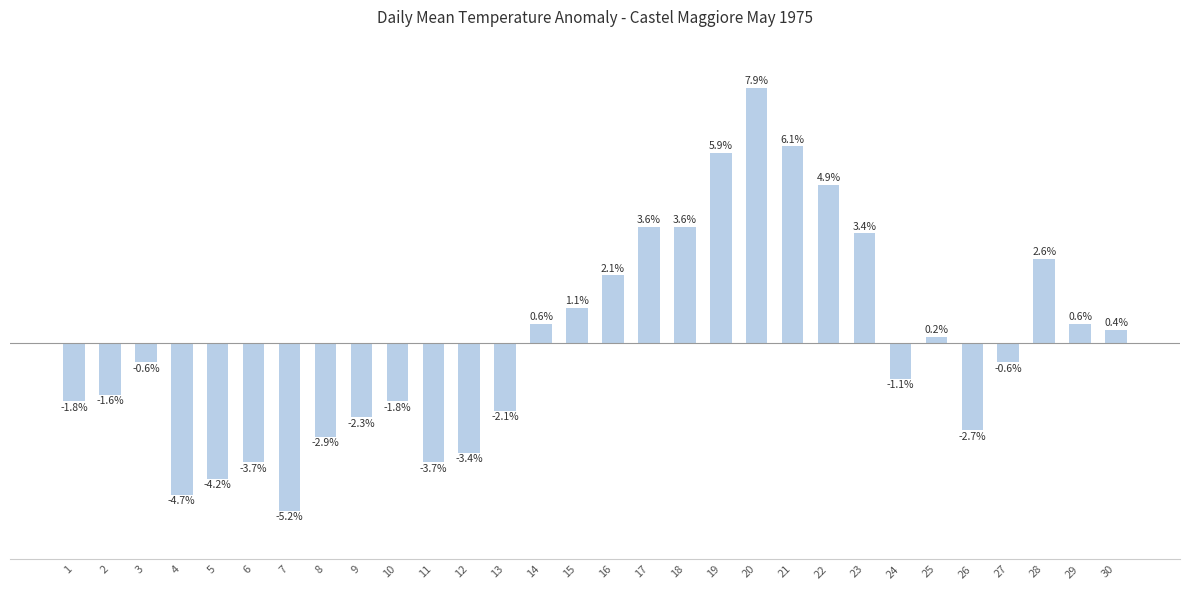

Reading left to right, what are all the values shown in this chart?

-1.8	-1.6	-0.6	-4.7	-4.2	-3.7	-5.2	-2.9	-2.3	-1.8	-3.7	-3.4	-2.1	0.6	1.1	2.1	3.6	3.6	5.9	7.9	6.1	4.9	3.4	-1.1	0.2	-2.7	-0.6	2.6	0.6	0.4